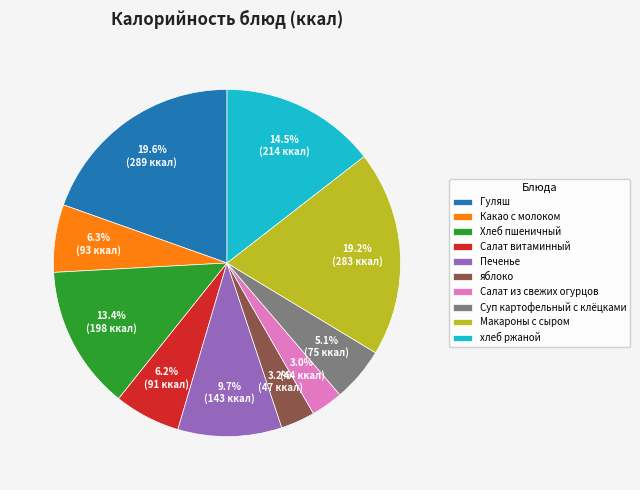

What percentage is NOT represented by Гуляш?

80.4%